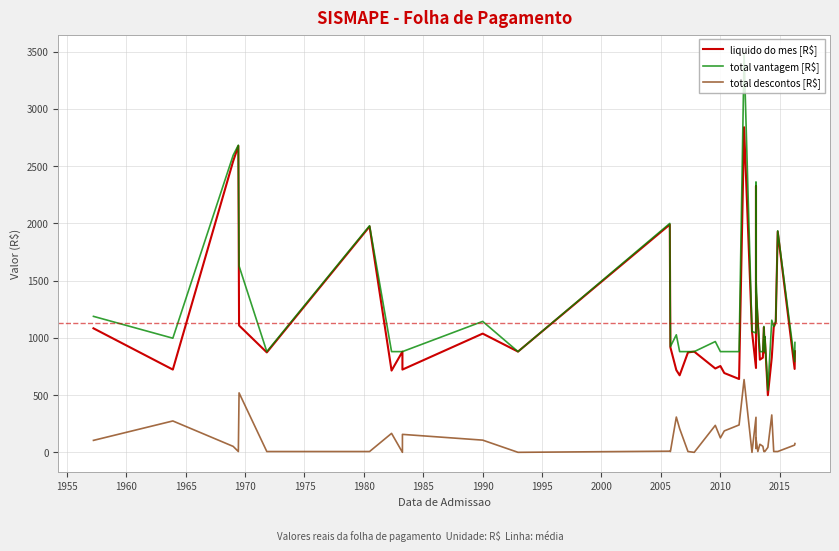

At how many categories does at least one series exceed 565?

39